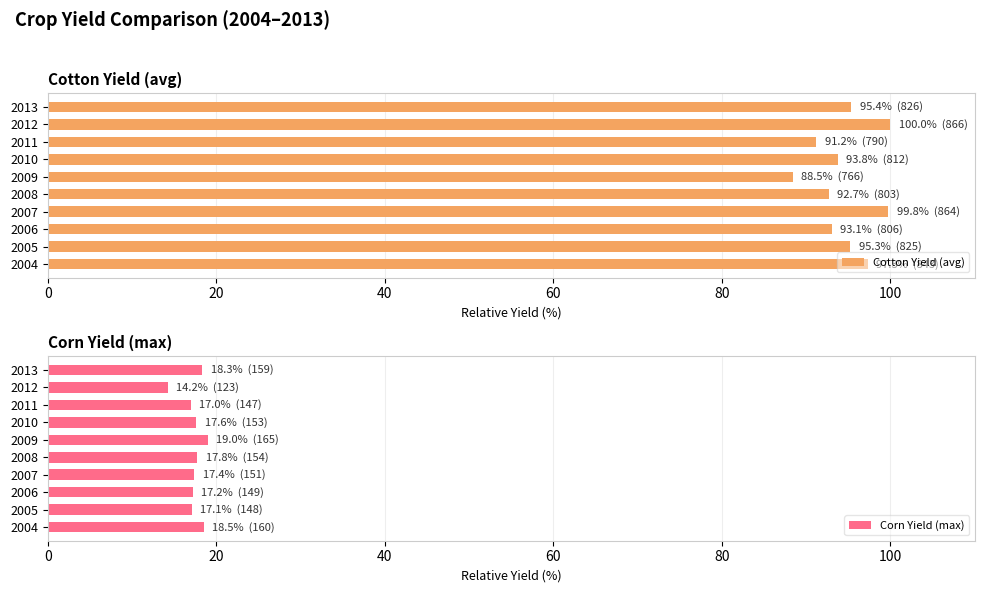

Read the Corn Yield (max) value at 2004.

18.5